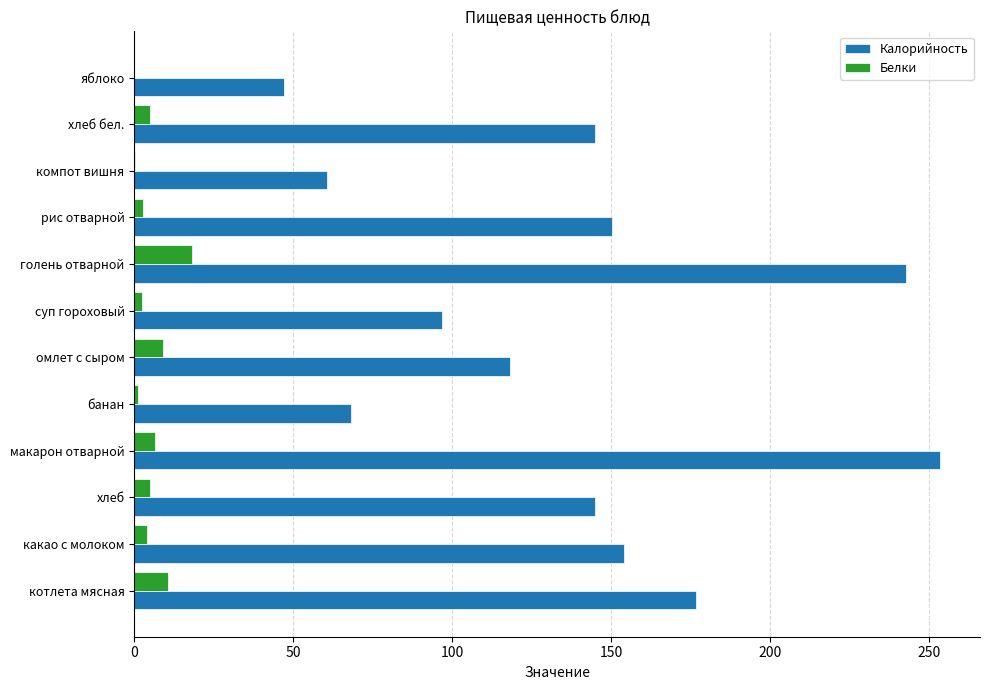

What is the sum of all Калорийность values?

1657.3